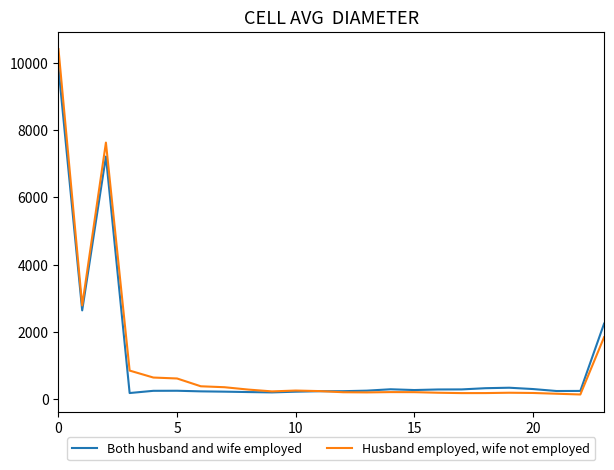

List the series in order of their overall mean, lowest first.

Both husband and wife employed, Husband employed, wife not employed